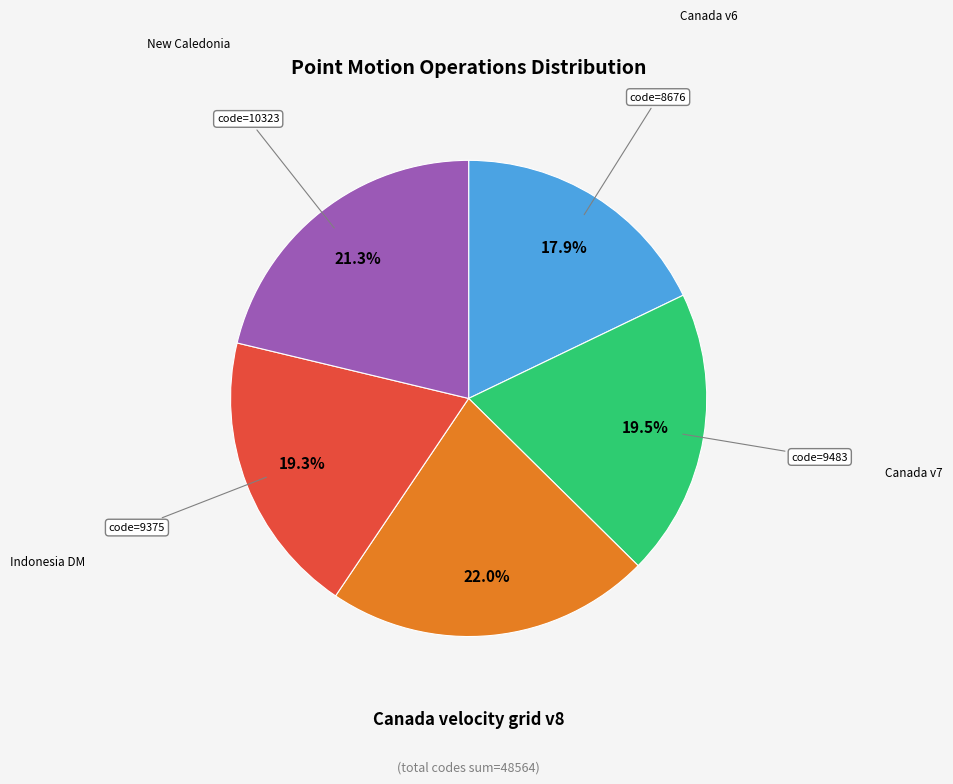

Is there a majority slice in this chart?

No